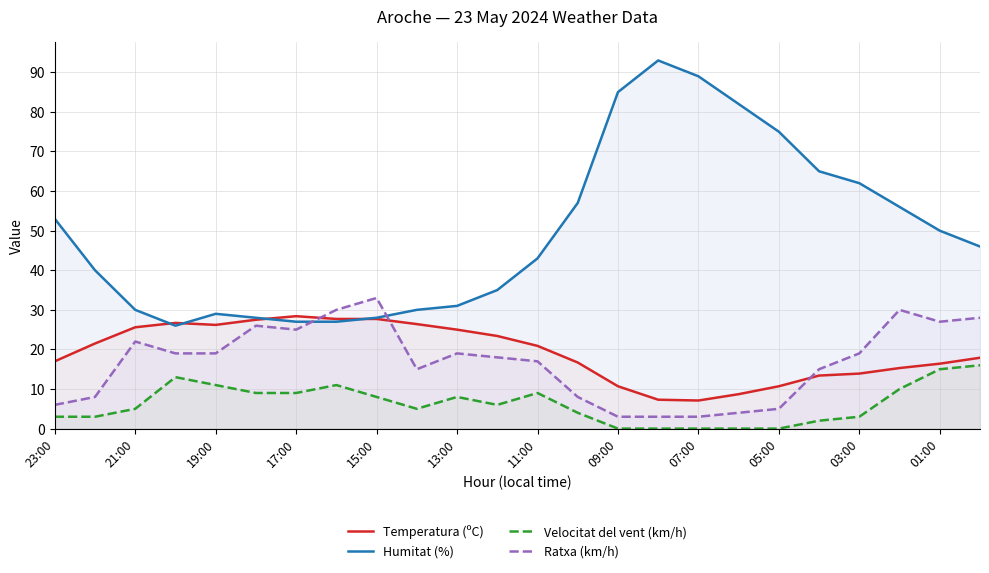

How many lines are shown in the chart?

4